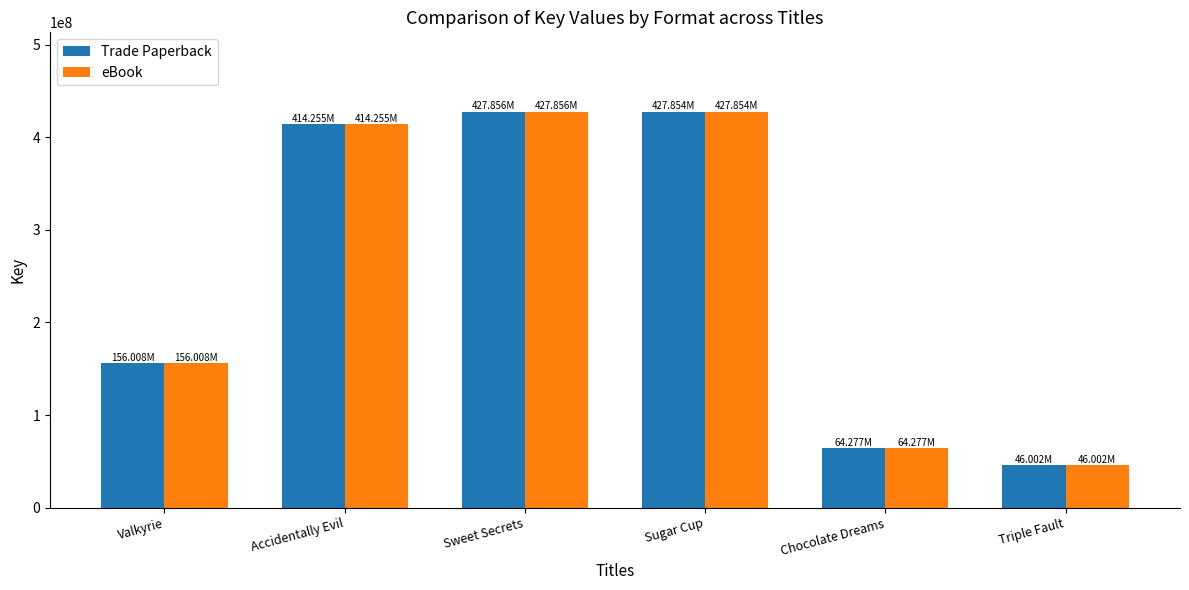

What is the greatest value displayed?

427856353